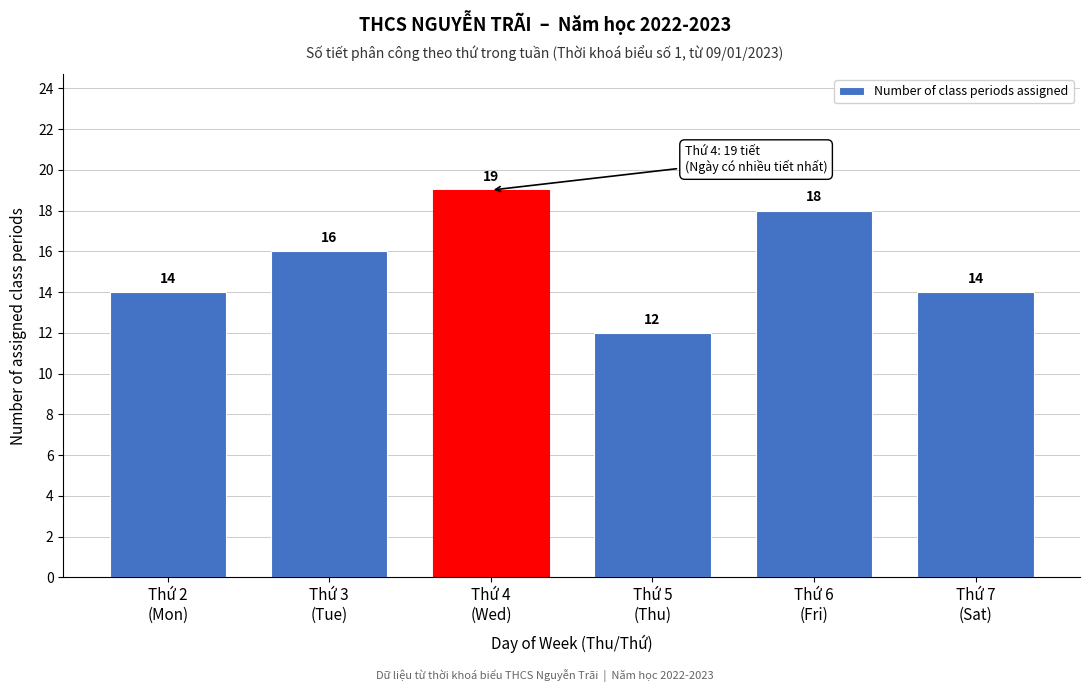

Reading left to right, list all the values displayed in this chart.

14	16	19	12	18	14